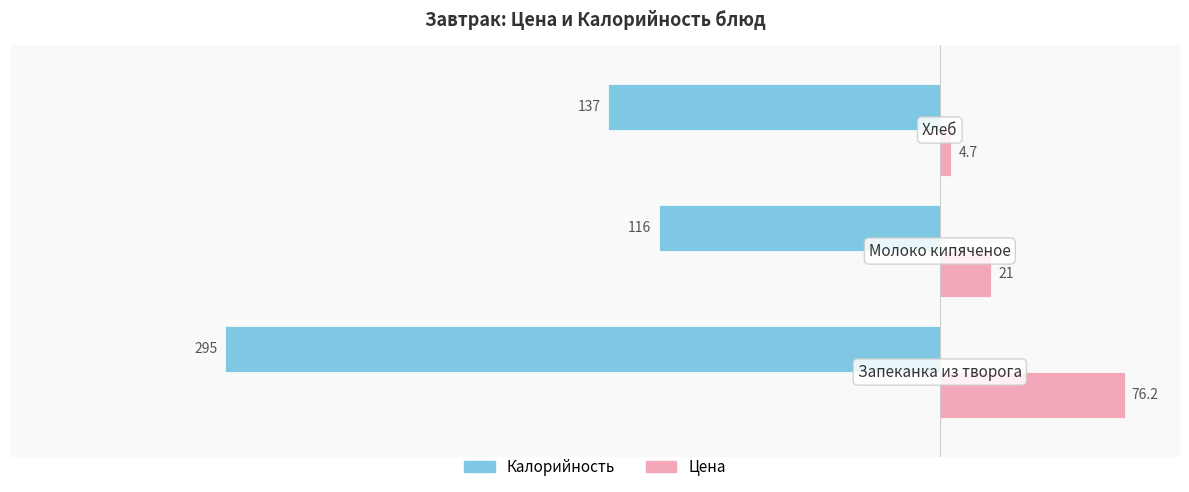

Count the Калорийность values in the range -295 to -116.

3